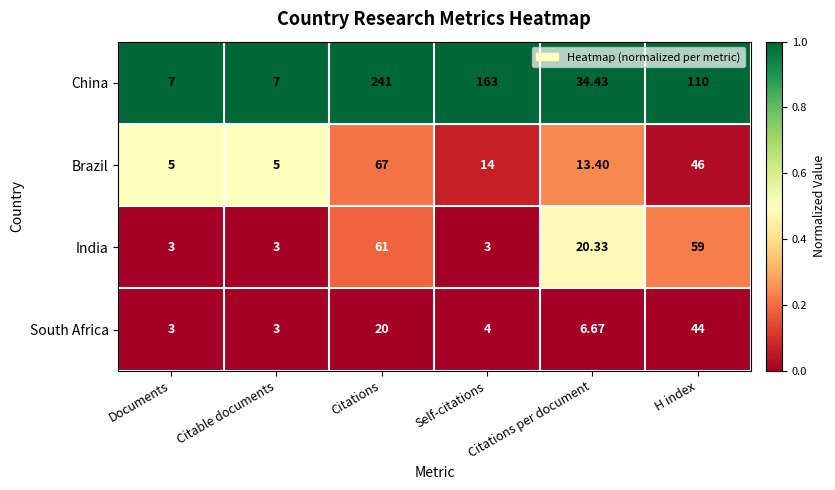

Rank the series by their maximum value, from lowest to highest.

South Africa, India, Brazil, China